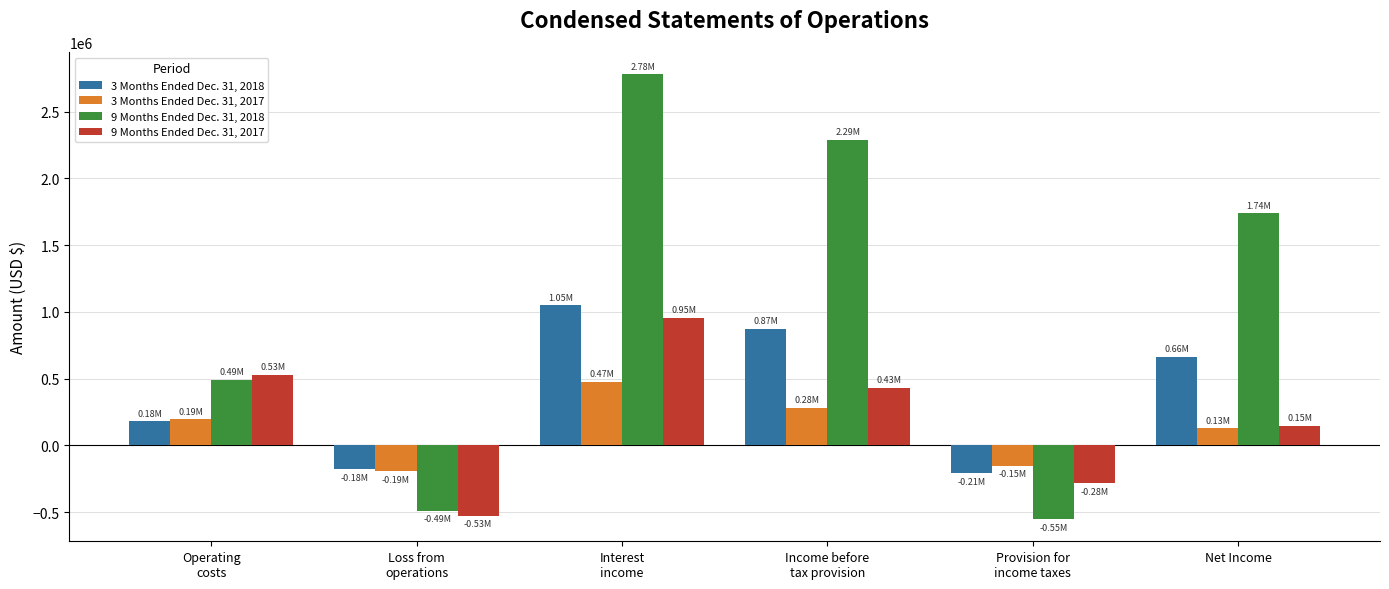

The value of 3 Months Ended Dec. 31, 2018 at Interest
income is 1047854. True or false?

True